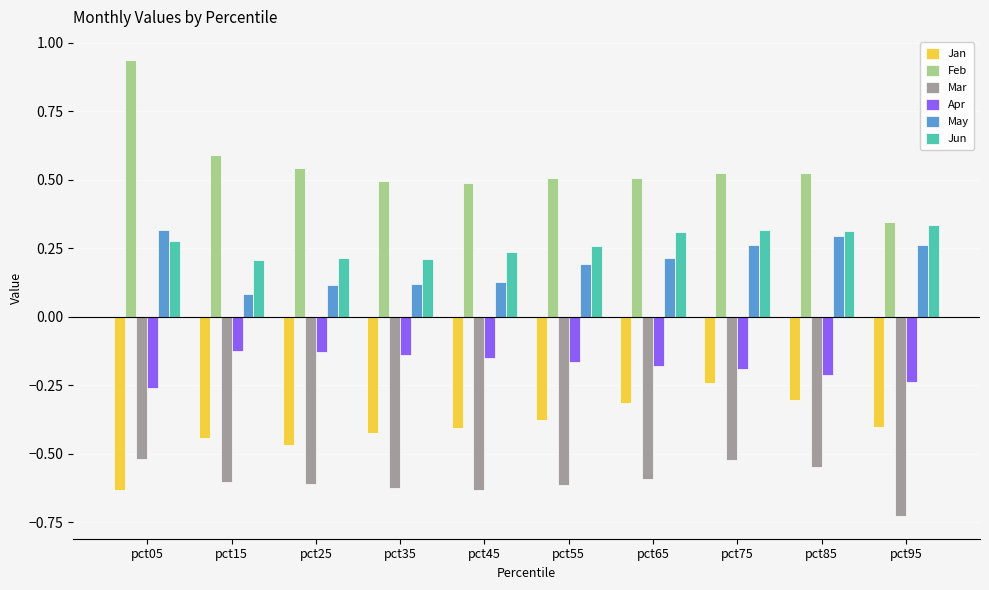

At which label does Jan reach its minimum?

pct05